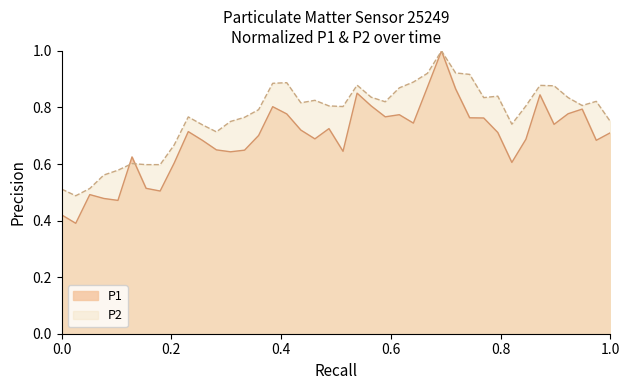

What is the highest value of the P1 series?

1.0